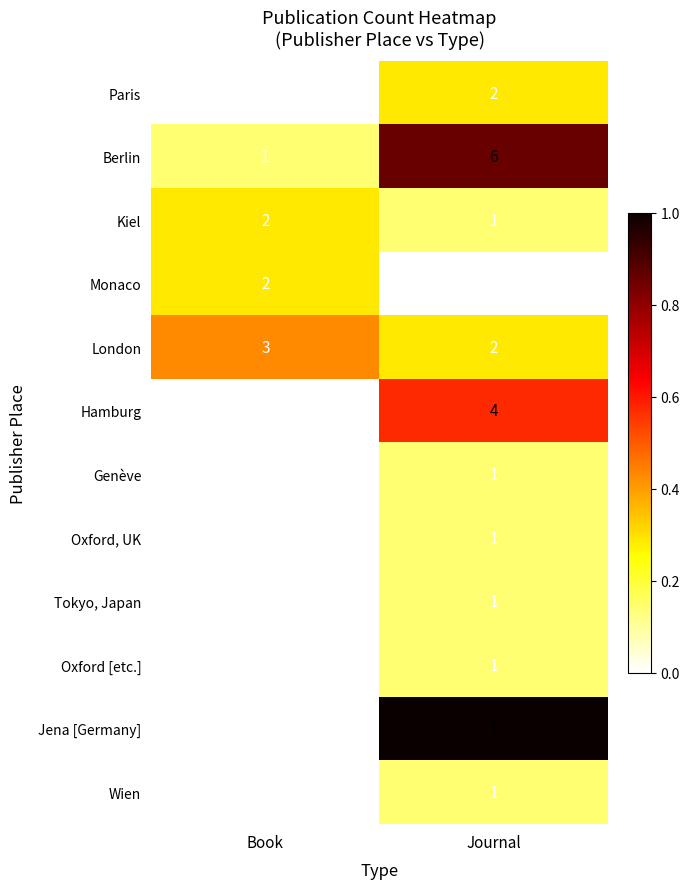

The Hamburg series shows 0.3 at Journal. True or false?

False